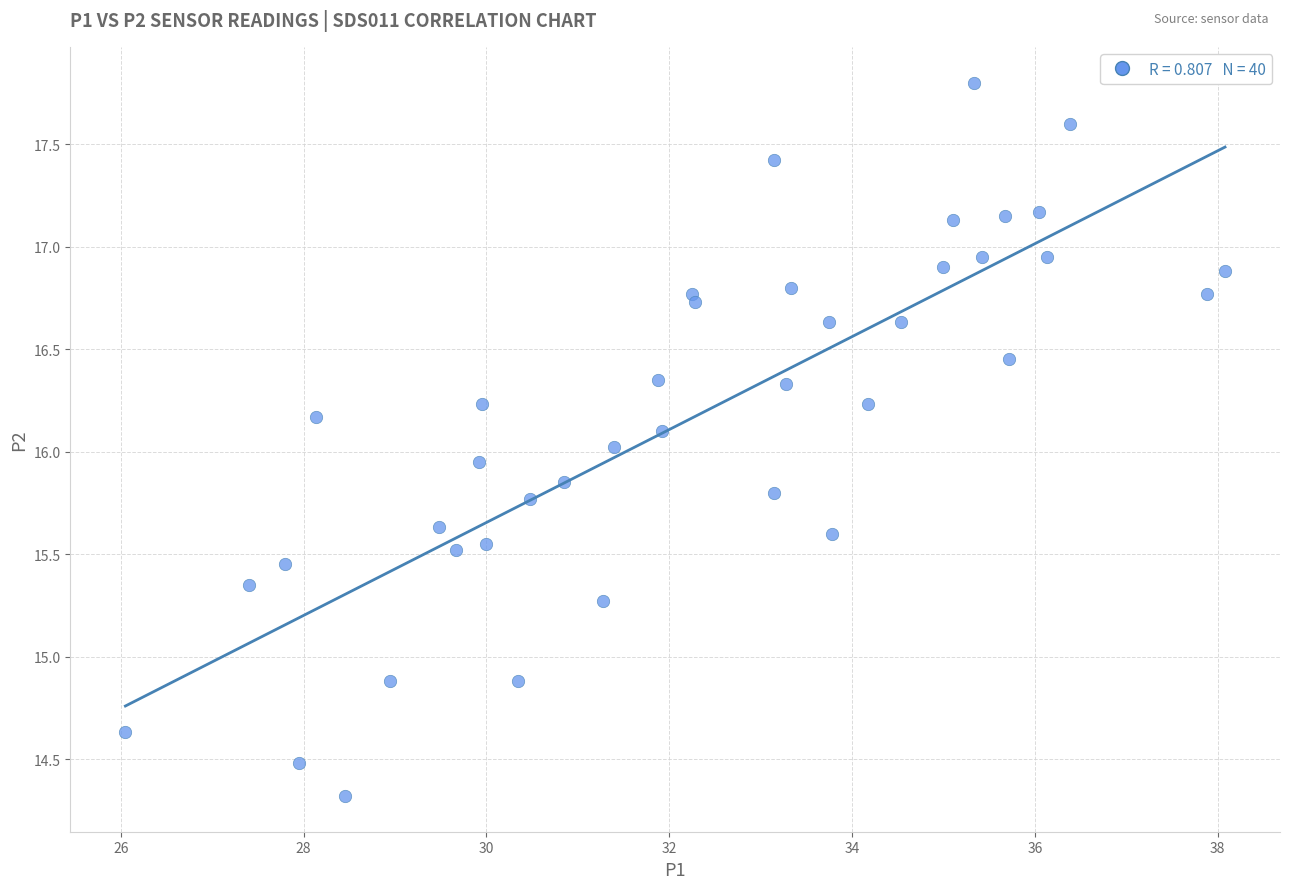

What is the range of X values (max minus min)?

12.0